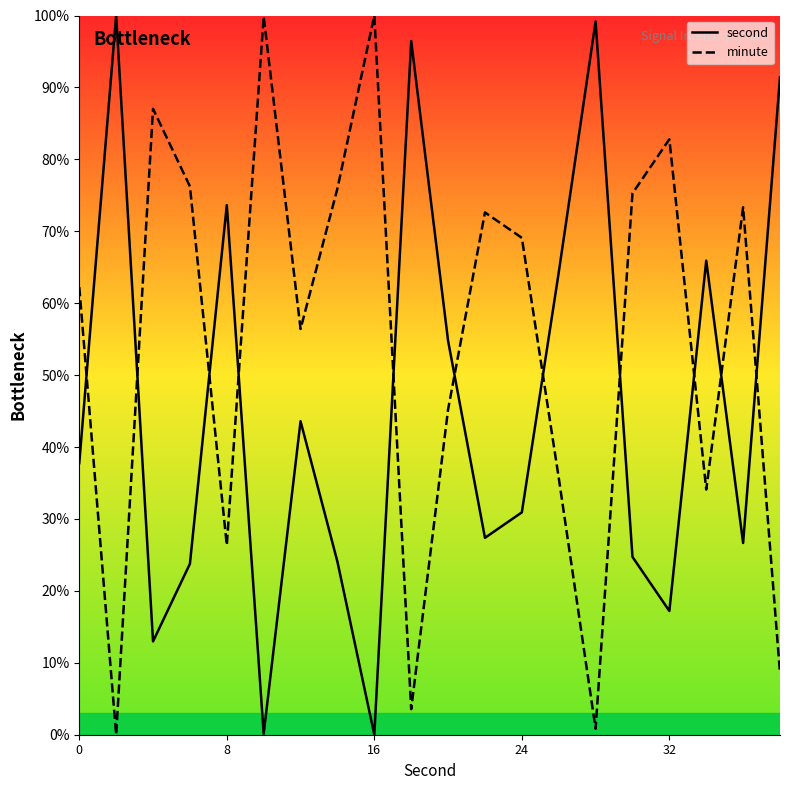

Which series has the largest range (max minus min)?

second